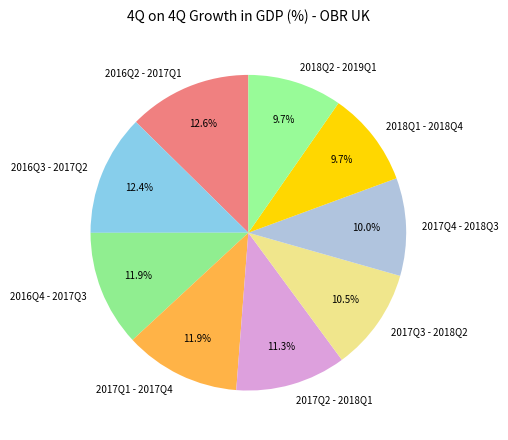

Which has a higher value, 2016Q2 - 2017Q1 or 2018Q2 - 2019Q1?

2016Q2 - 2017Q1